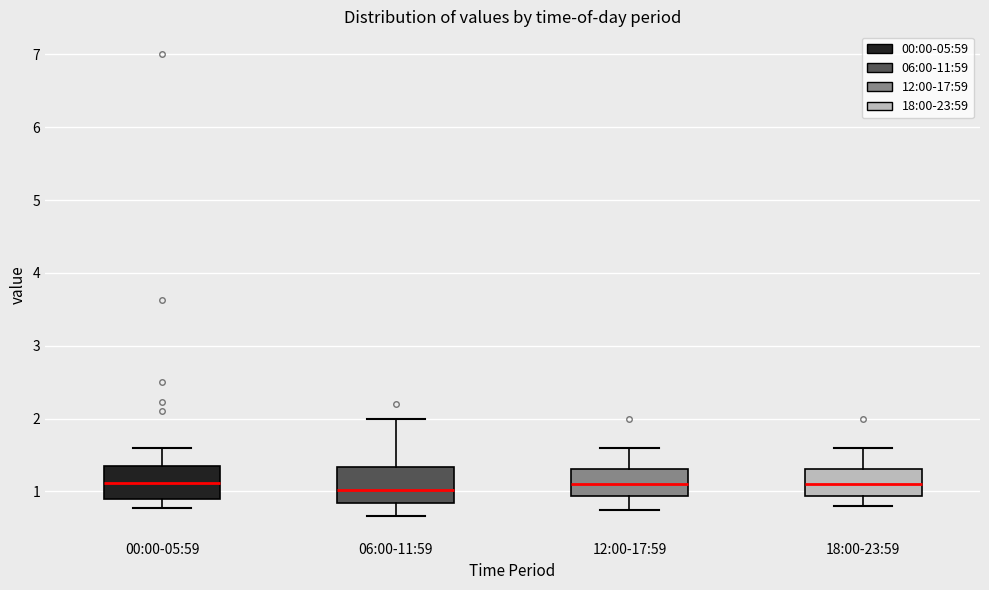

Reading left to right, transcribe this box plot: for each box, give where its median line is, the range the box spans, and where its two whiskers end, as read against the y-axis. The values are not printed on the chart, so give them approximately, as read against the axis.

00:00-05:59: median 1.1, box 0.9 to 1.4, whiskers 0.8 to 1.6
06:00-11:59: median 1.0, box 0.8 to 1.3, whiskers 0.7 to 2.0
12:00-17:59: median 1.1, box 0.9 to 1.3, whiskers 0.8 to 1.6
18:00-23:59: median 1.1, box 0.9 to 1.3, whiskers 0.8 to 1.6